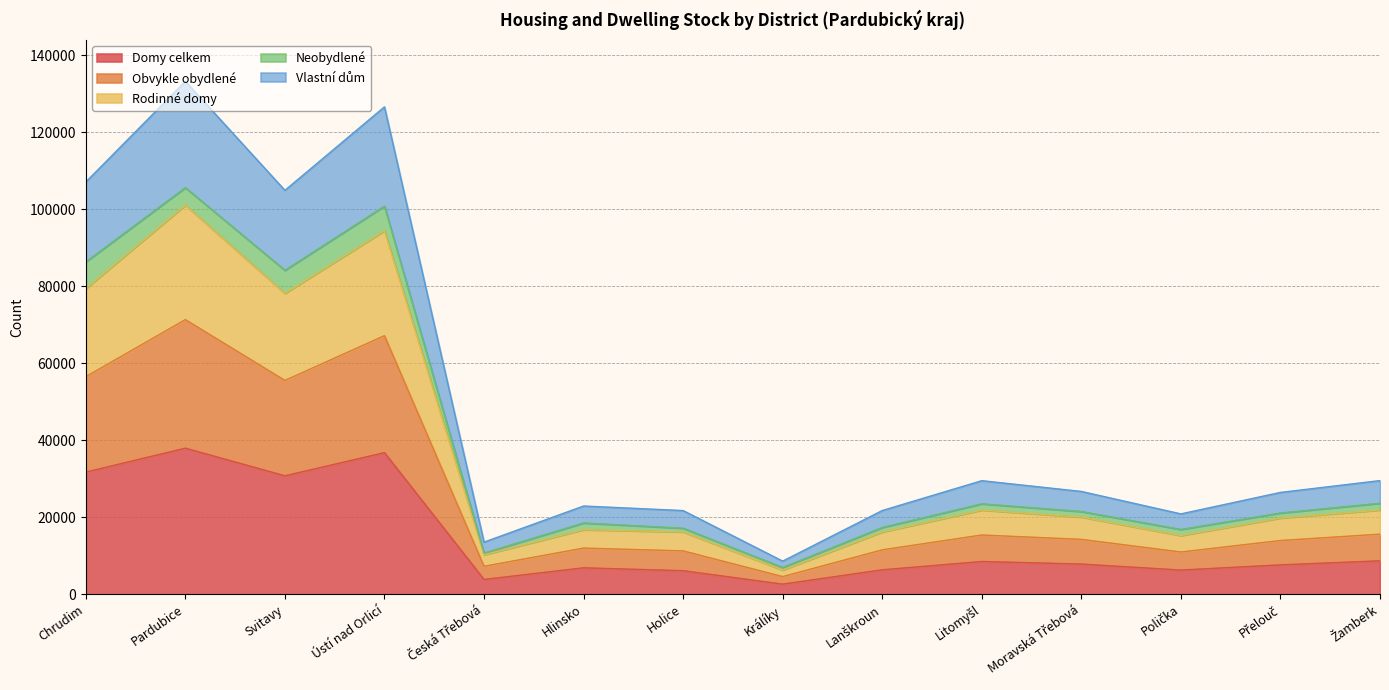

What is the highest value of the Domy celkem series?

37931